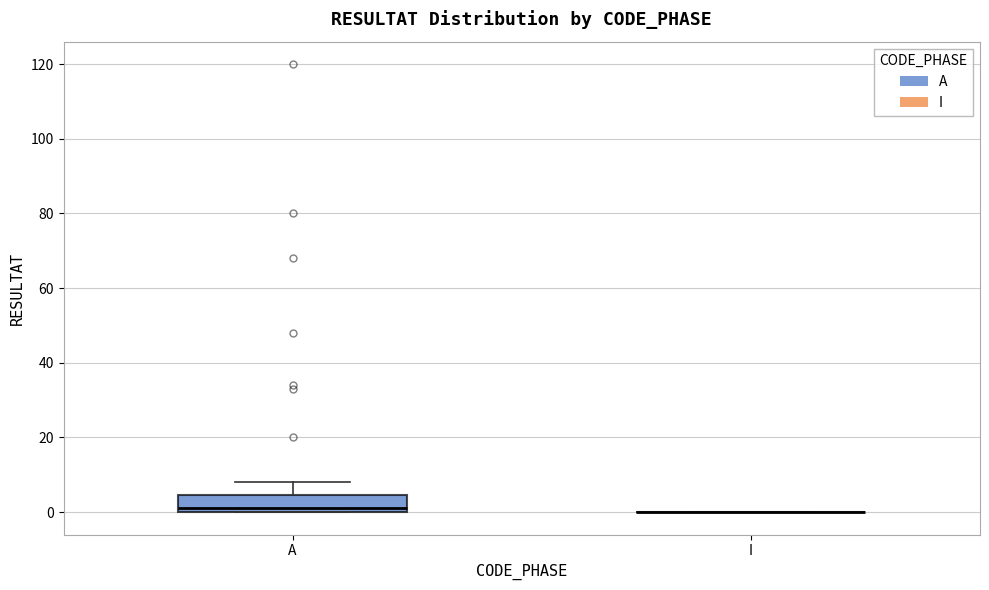

Which box is the tallest, from its lower edge to its upper edge?

A